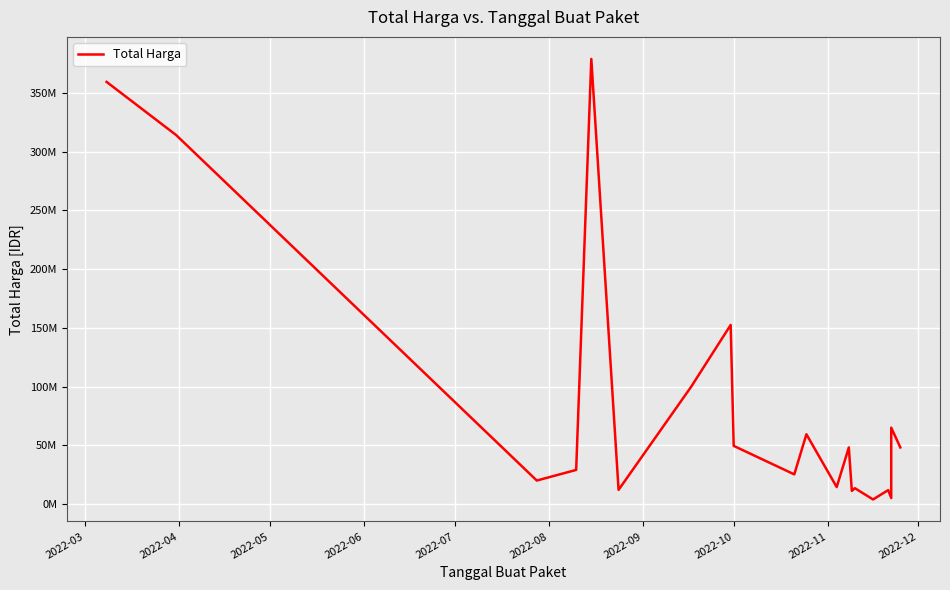

What is the value of the 3rd point from the left?

19950000